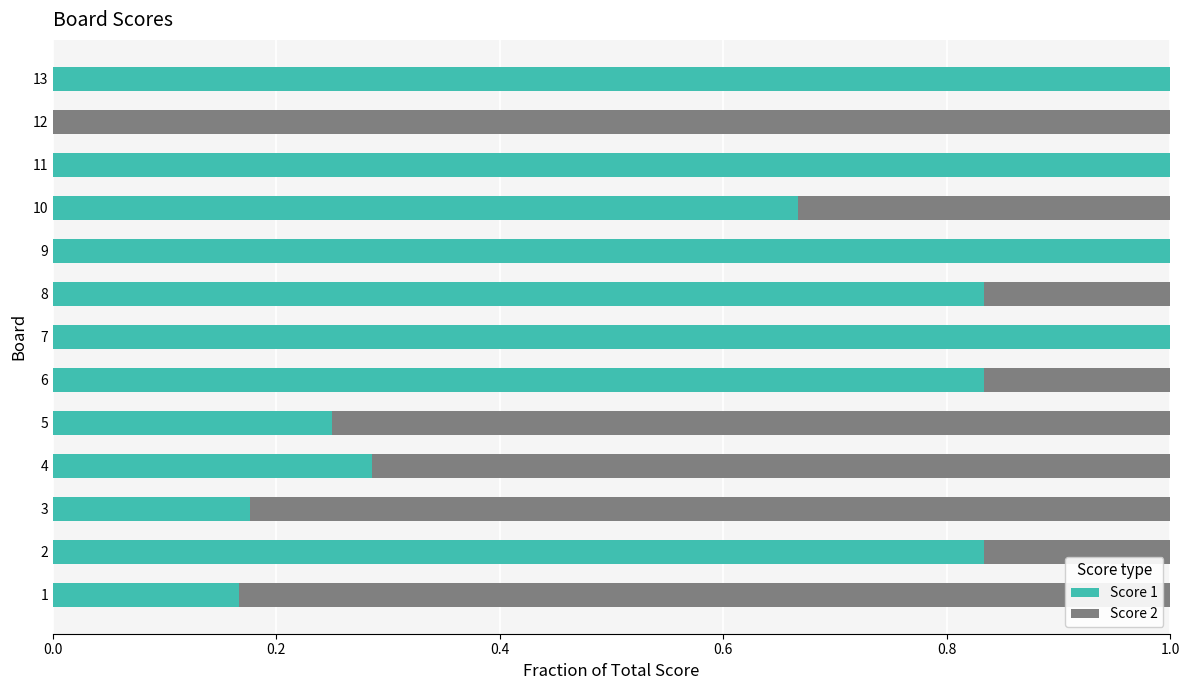

Is it true that Score 1 equals 1.7 at 9?

False